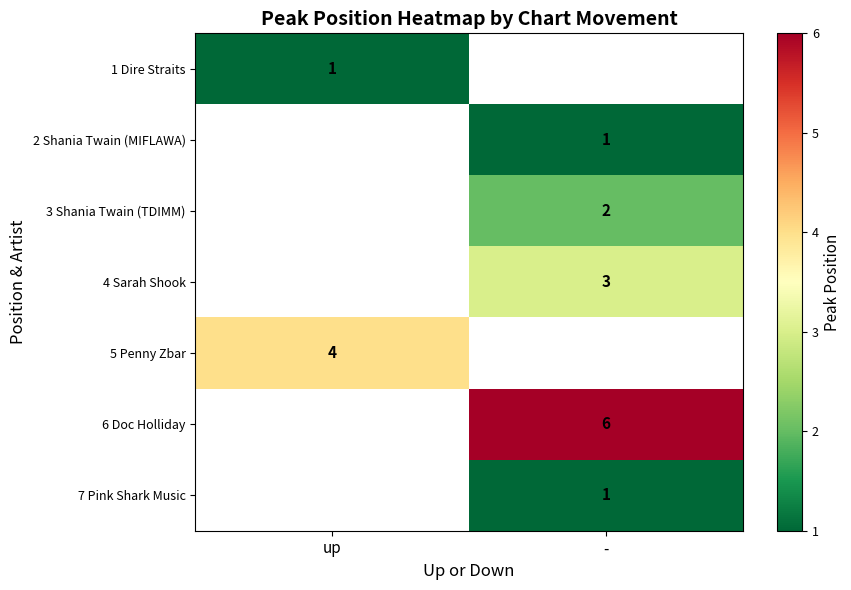

Is it true that 4 Sarah Shook equals 3 at -?

True